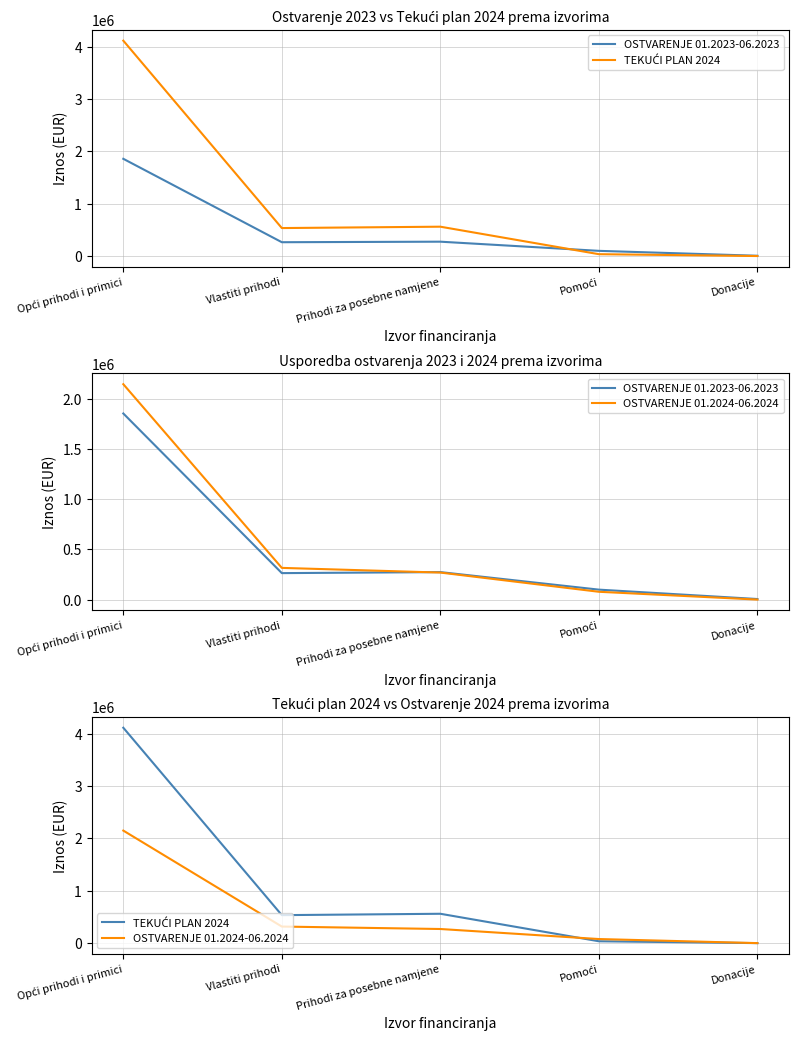

True or false: OSTVARENJE 01.2024-06.2024 has a value of 51275.9 at Pomoći.

False